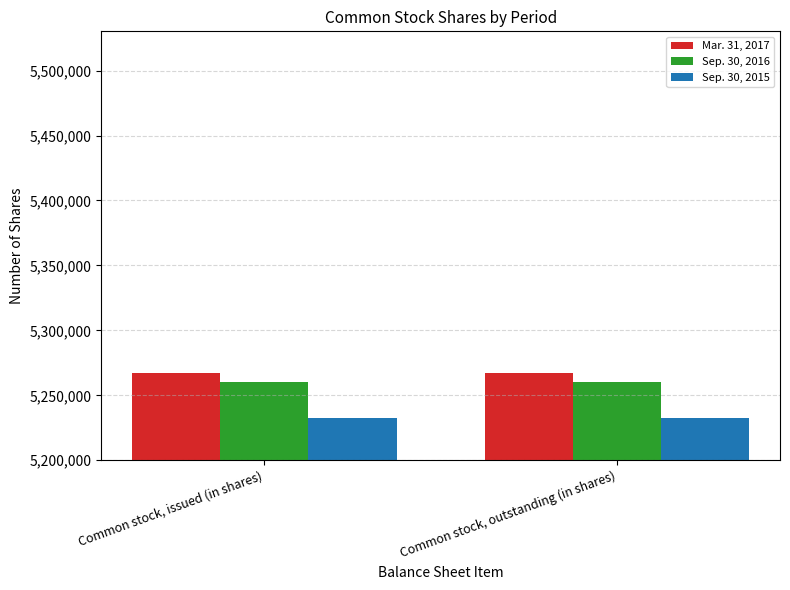

How many groups of bars are there?

2